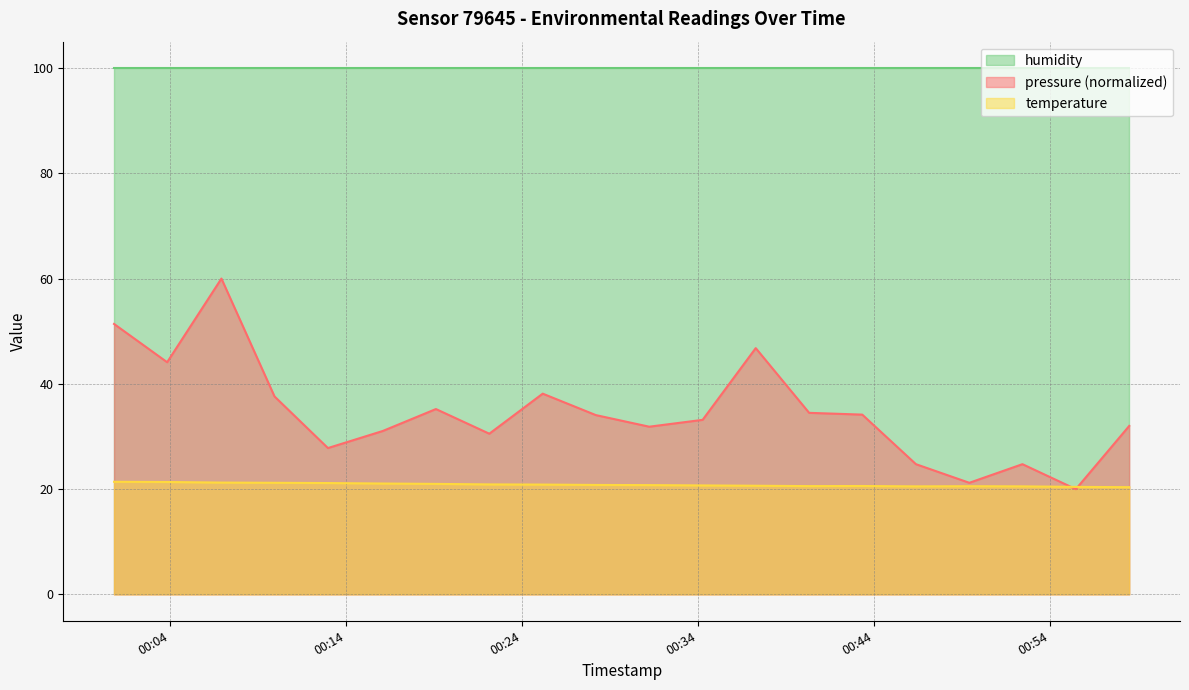

What is the value of the pressure point at the 18th from the left?

24.7